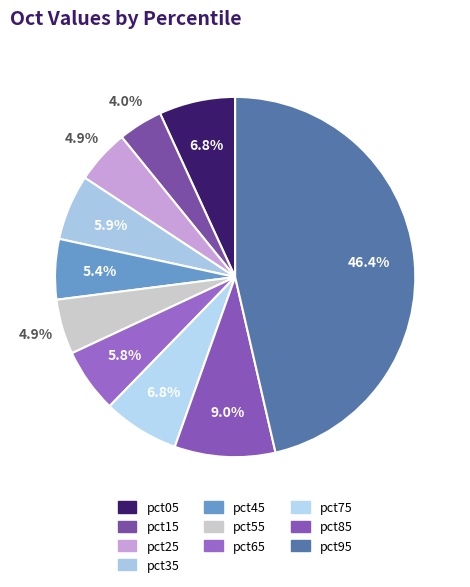

Count the number of slices in the pie.

10